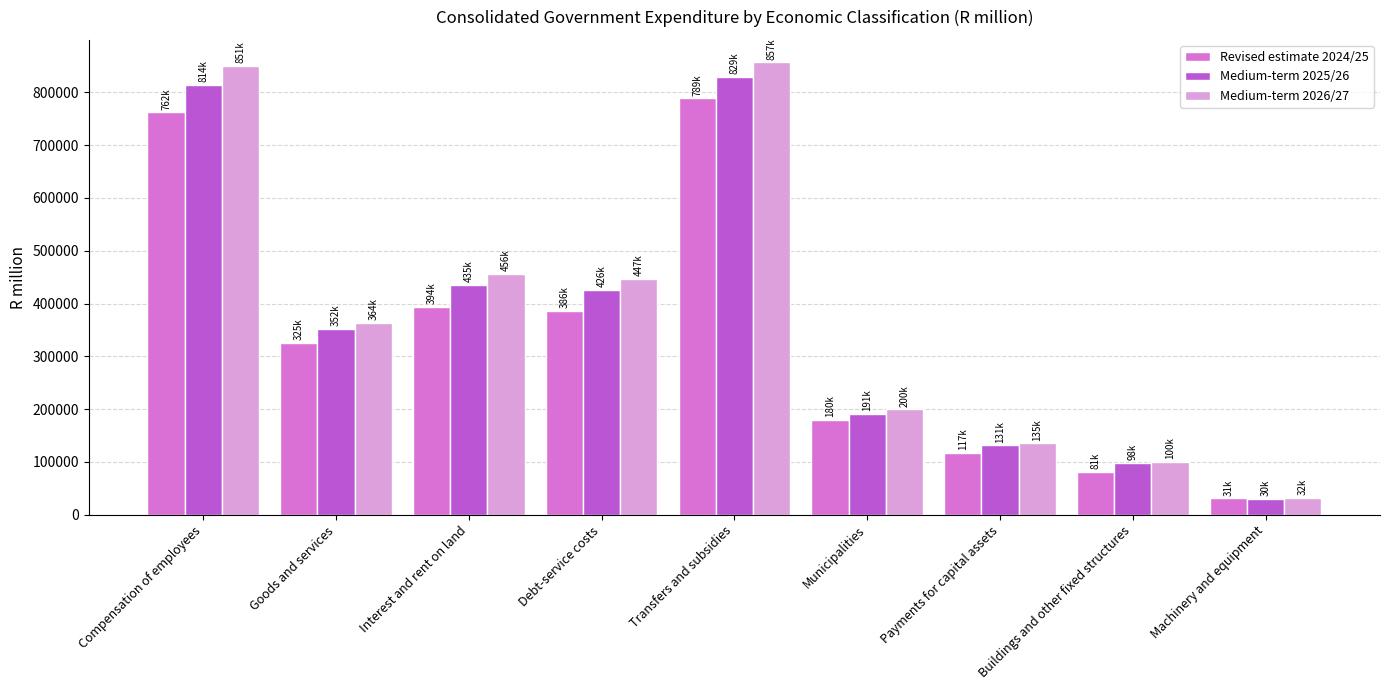

Reading right to left, extract all data points from this chart.

Revised estimate 2024/25: 30635.5	81111.9	116663.9	179947.1	788784.8	385822.1	394193.5	325377.8	762495.2
Medium-term 2025/26: 30126.3	97609.1	131434.5	190703.4	829117.9	426345.6	434886.5	352347.9	814479.1
Medium-term 2026/27: 31782.2	100345.4	134827.7	199638.3	856636.2	447014.9	456205.1	363507.4	850659.6